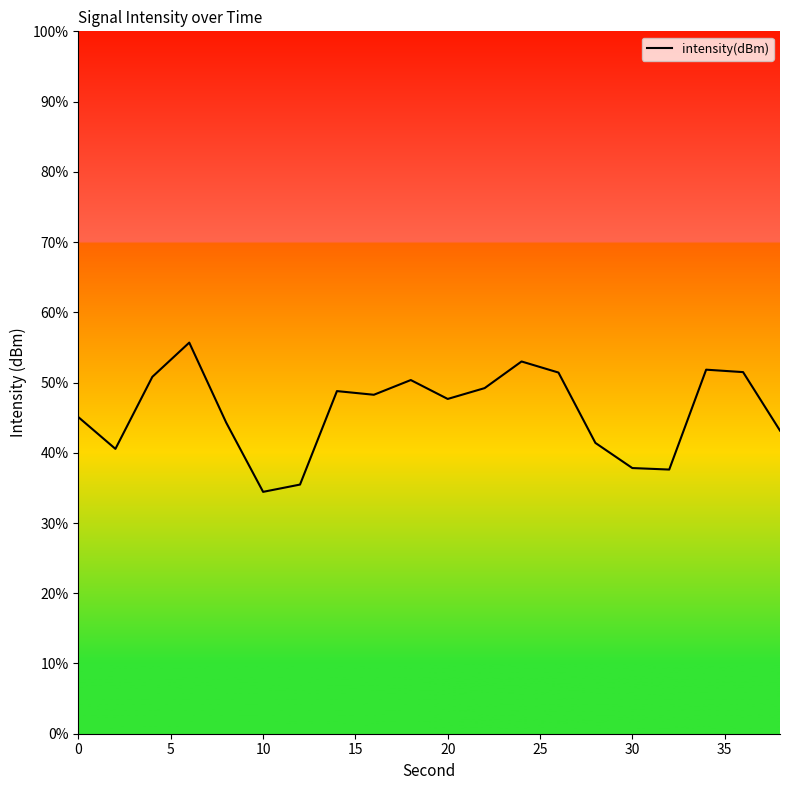

How many points are higher than both their immediate neighbors (excluding endpoints)?

5